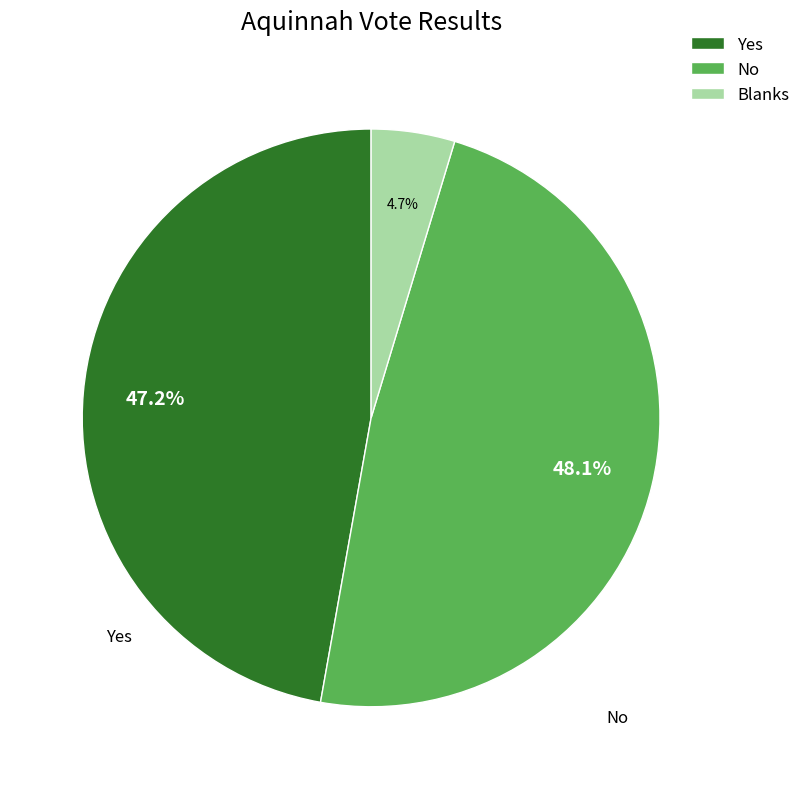

To the nearest percent, what is the combined percentage of No and Blanks?

53%